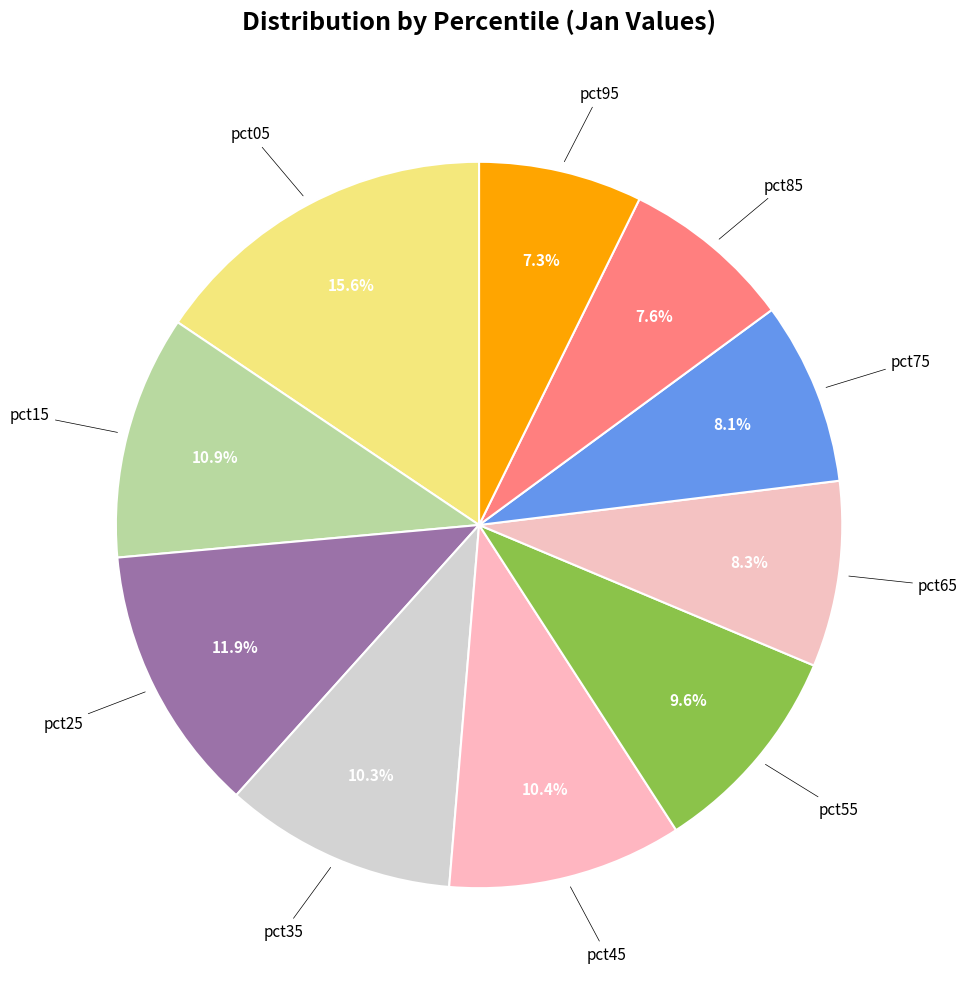

How many segments does this pie chart have?

10